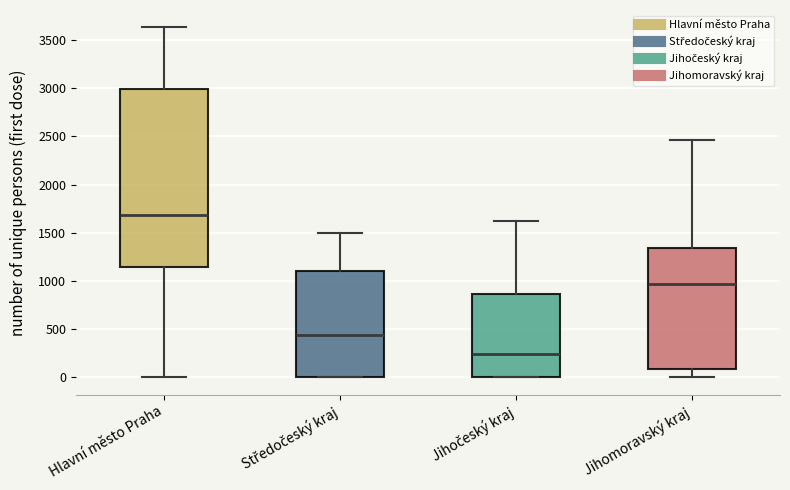

Which box is the tallest, from its lower edge to its upper edge?

Hlavní město Praha